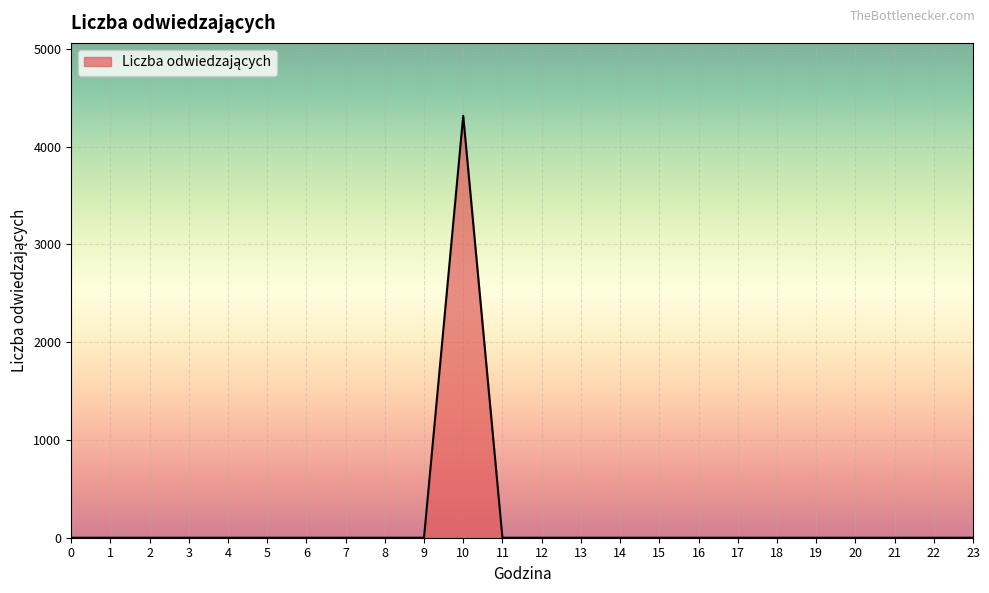

What is the maximum value shown in the chart?

4315